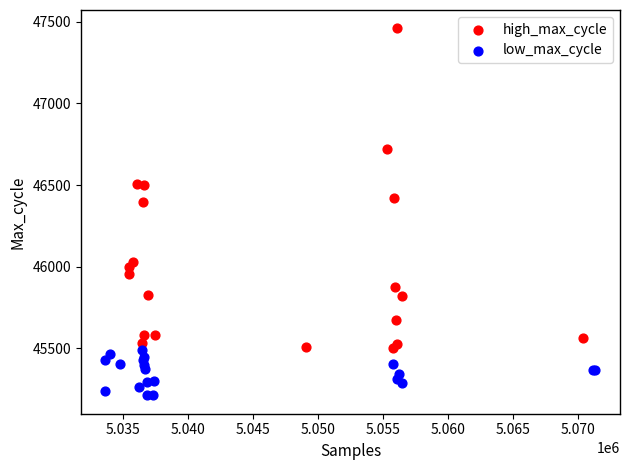

Which series reaches the maximum Y coordinate?

high_max_cycle